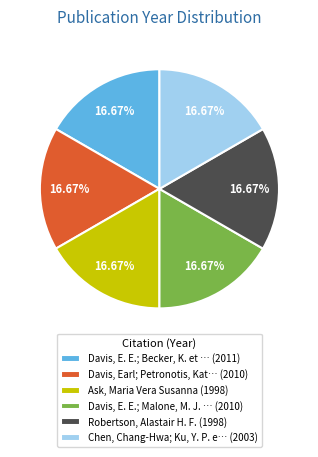

Do Chen, Chang-Hwa; Ku, Y. P. e… (2003) and Robertson, Alastair H. F. (1998) together represent more than half of the pie?

No